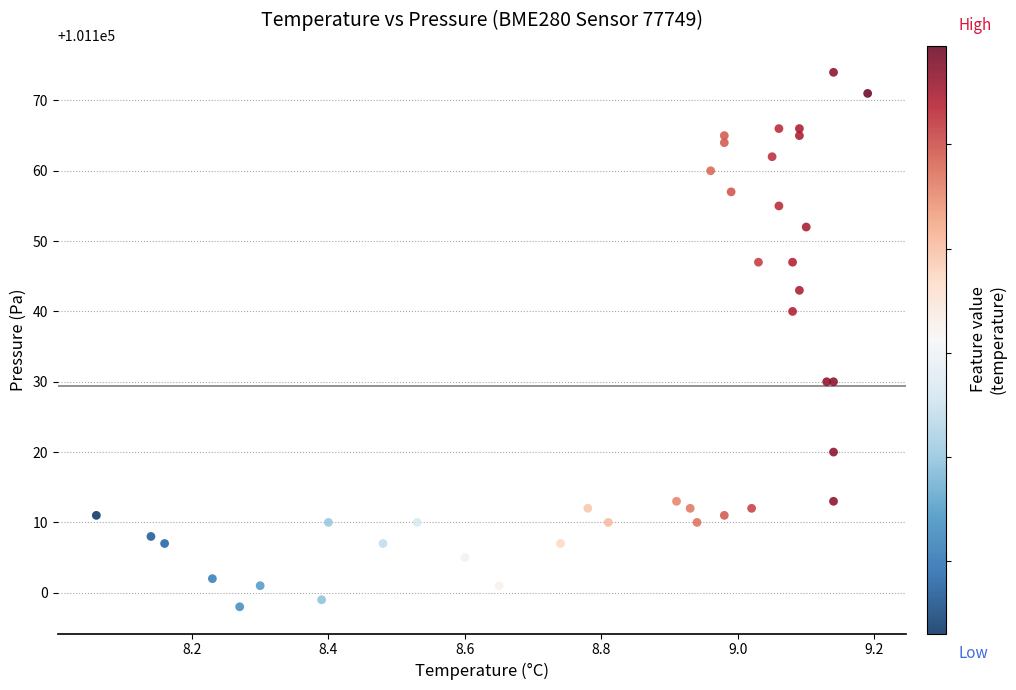

What Y value in the scatter plot is closest to 101136?

101140